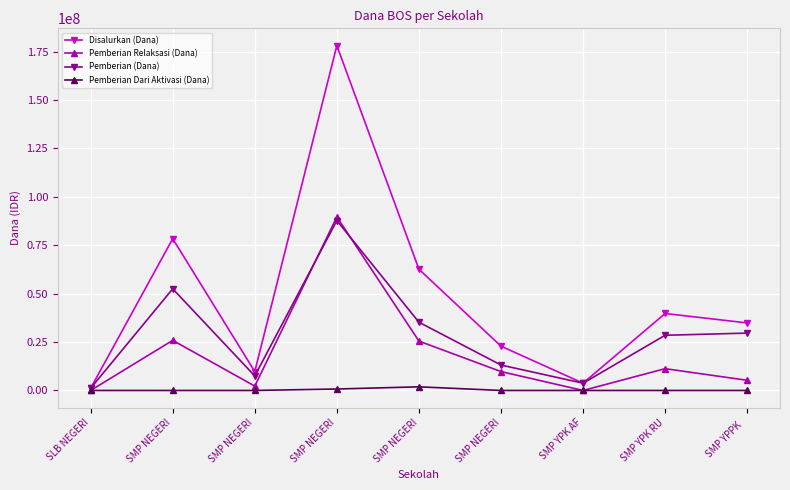

Which series has the widest spread of values?

Disalurkan (Dana)